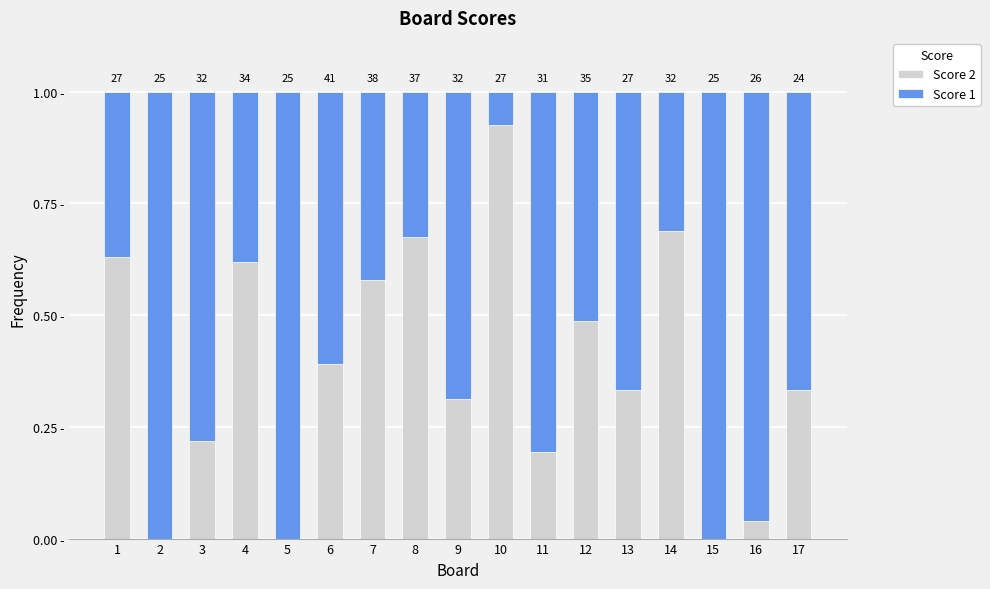

Are the bars horizontal?

No